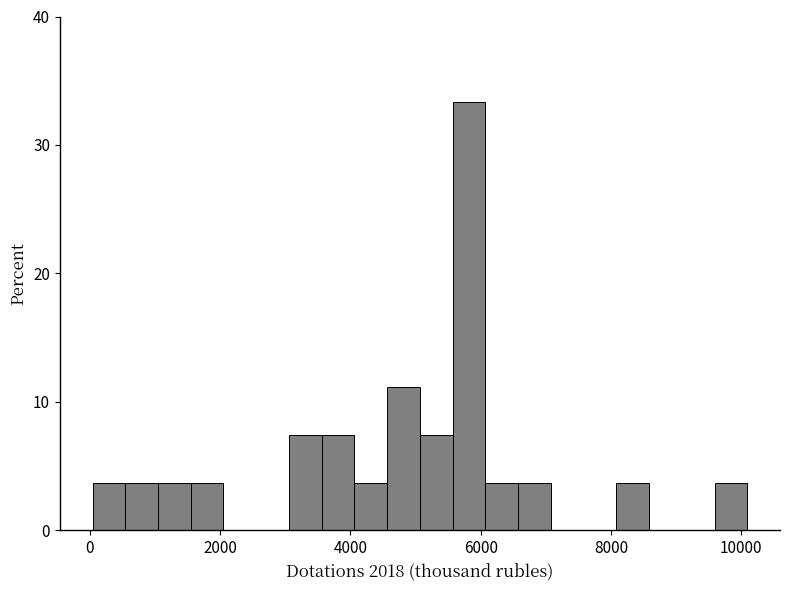

Around what value on the x-axis is the tallest bar? Give the approximate position of its centre, as read against the axis.

5800